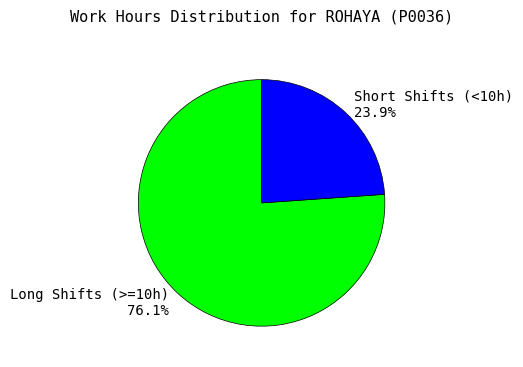

Which slice is the largest?

Long Shifts (>=10h) 76.1%